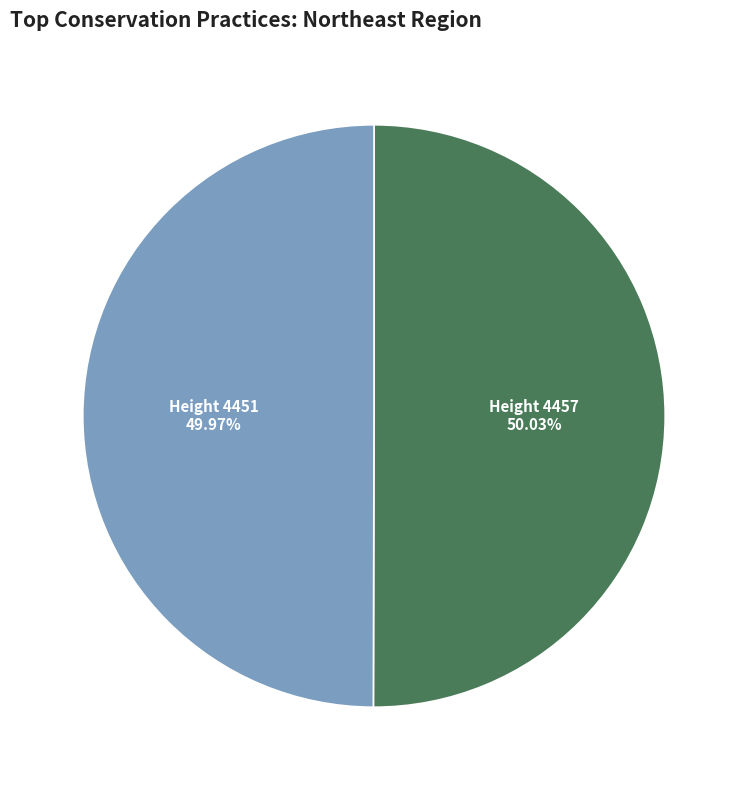

What is the ratio of the value at Height 4451 to the value at Height 4457?

1.0